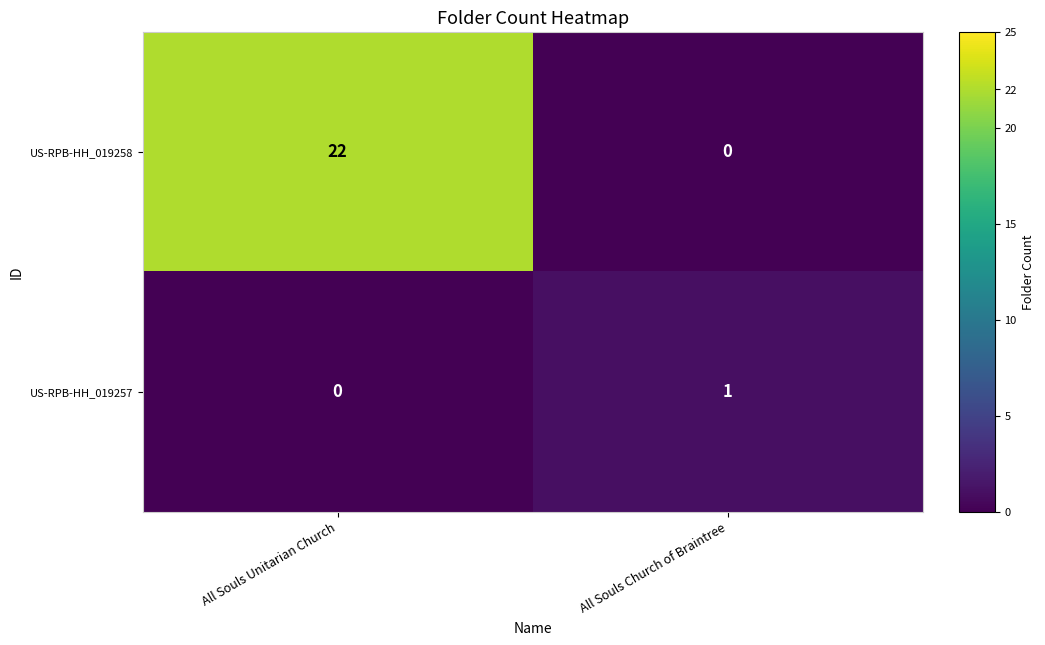

Which series changed the most between All Souls Unitarian Church and All Souls Church of Braintree?

US-RPB-HH_019258